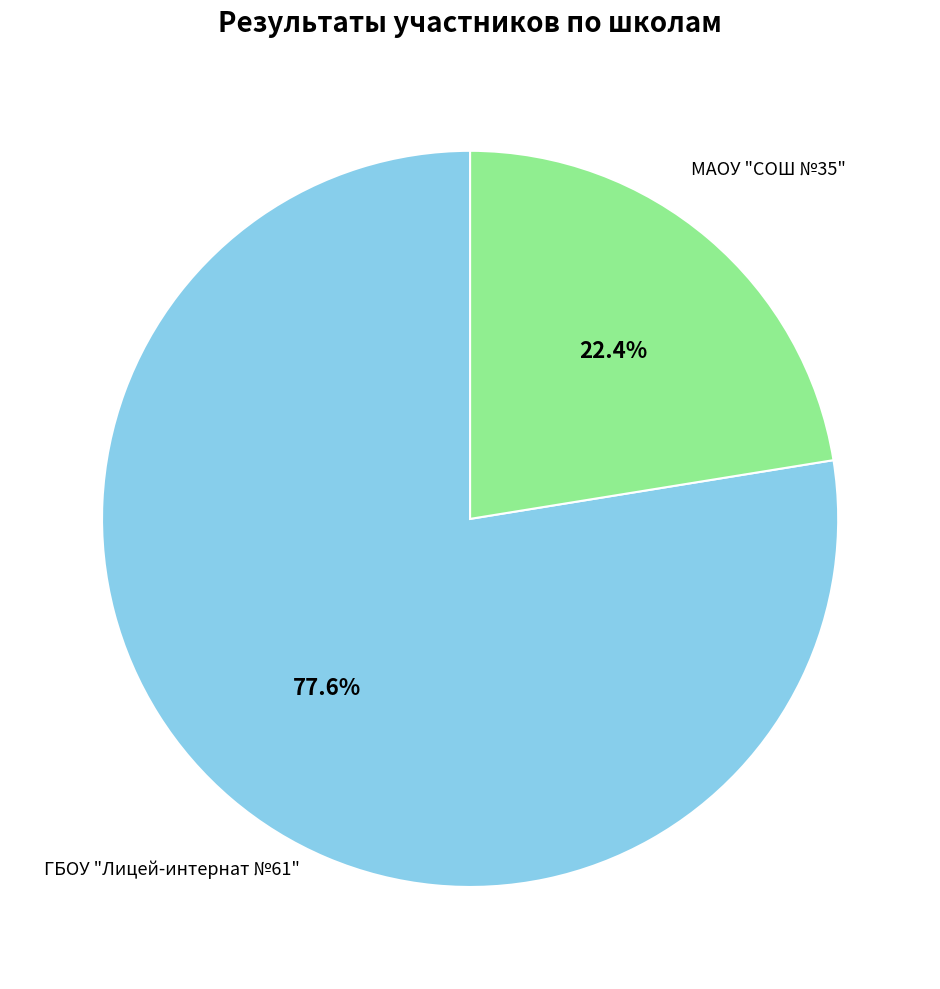

Which slice represents more than half of the pie?

ГБОУ "Лицей-интернат №61"